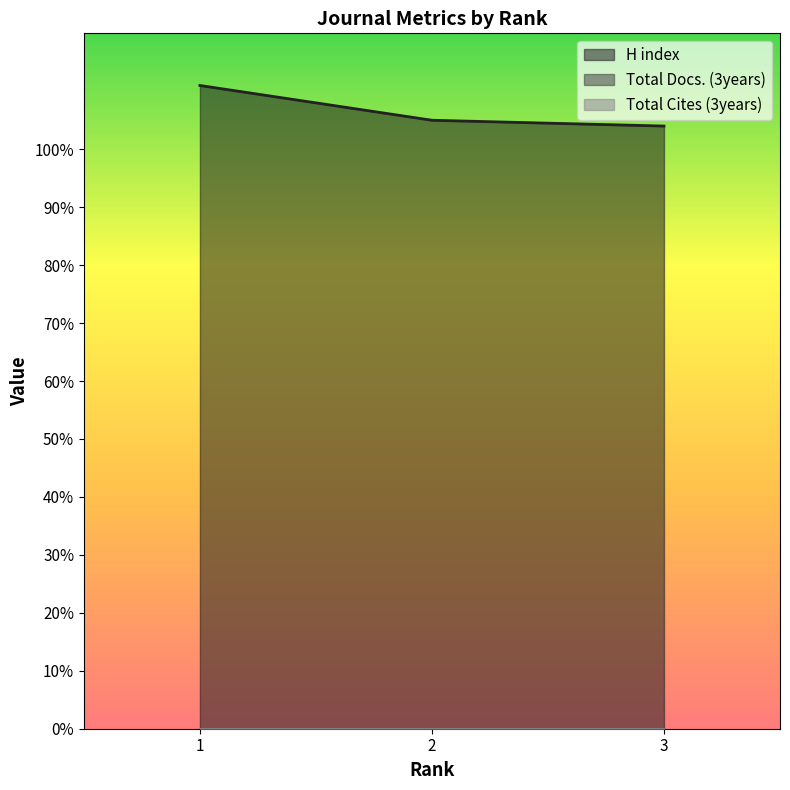

The Total Docs. (3years) series shows 0 at 1. True or false?

True